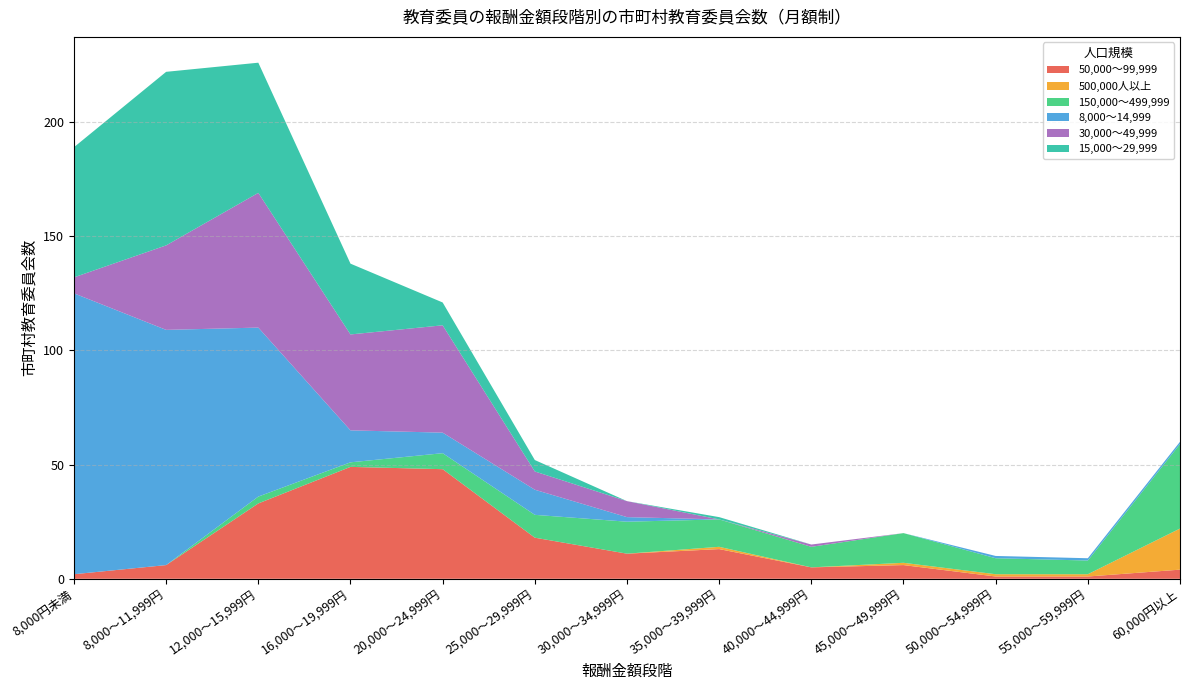

Reading left to right, transcribe all the data shown in this chart.

50,000～99,999: 2	6	33	49	48	18	11	13	5	6	1	1	4
500,000人以上: 0	0	0	0	0	0	0	1	0	1	1	1	18
150,000～499,999: 0	0	3	2	7	10	14	12	9	13	7	6	37
8,000～14,999: 123	103	74	14	9	11	2	0	0	0	1	1	1
30,000～49,999: 7	37	59	42	47	8	7	0	1	0	0	0	0
15,000～29,999: 57	76	57	31	10	5	0	1	0	0	0	0	0